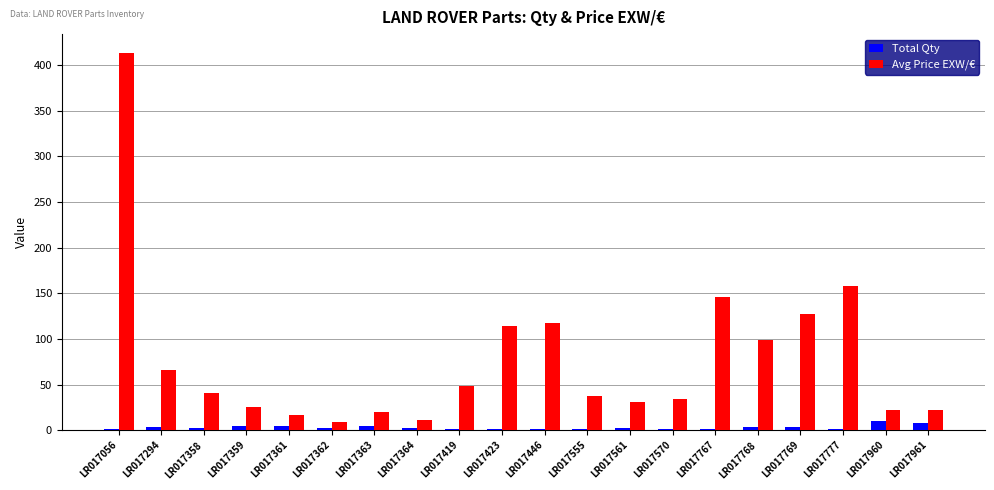

Is it true that Avg Price EXW/€ equals 114.6 at LR017423?

True